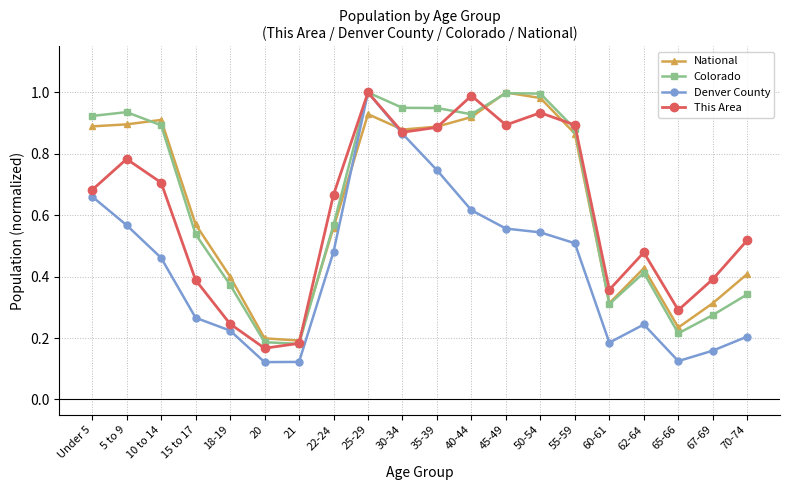

What are all the series names shown in the legend?

National, Colorado, Denver County, This Area